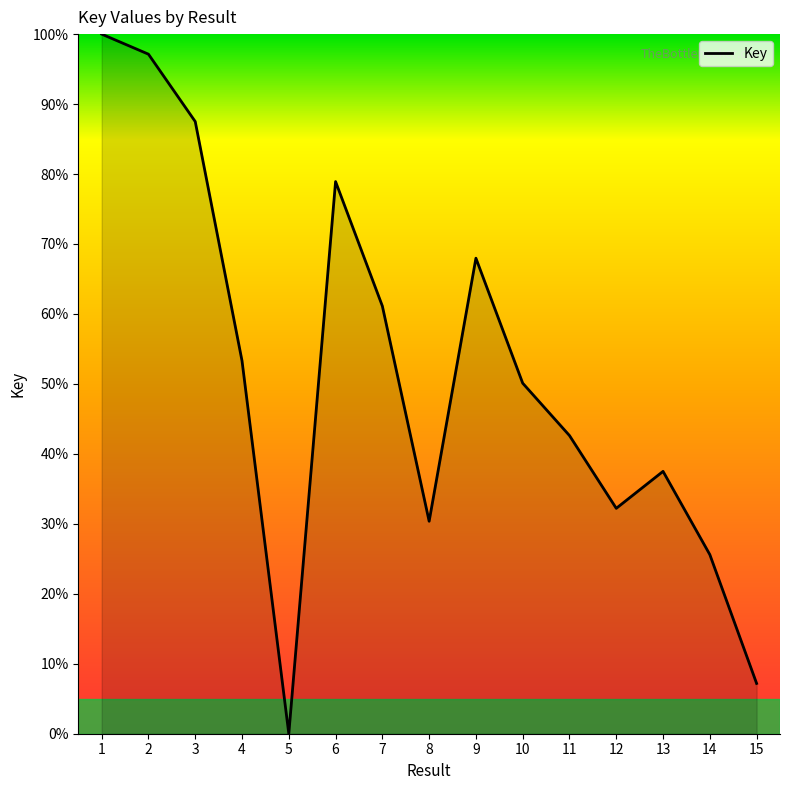

Reading right to left, what are all the values shown in this chart?

7.2	25.6	37.5	32.2	42.6	50.1	68.0	30.4	61.1	78.9	0.0	53.3	87.5	97.1	100.0